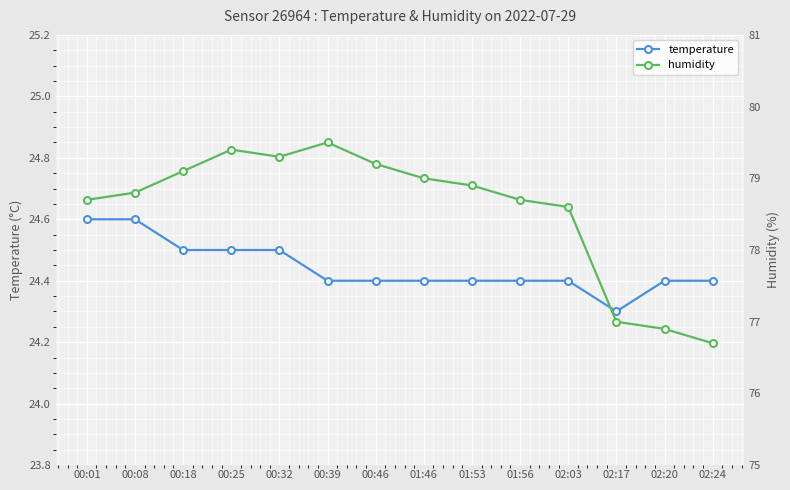

What are all the series names shown in the legend?

temperature, humidity